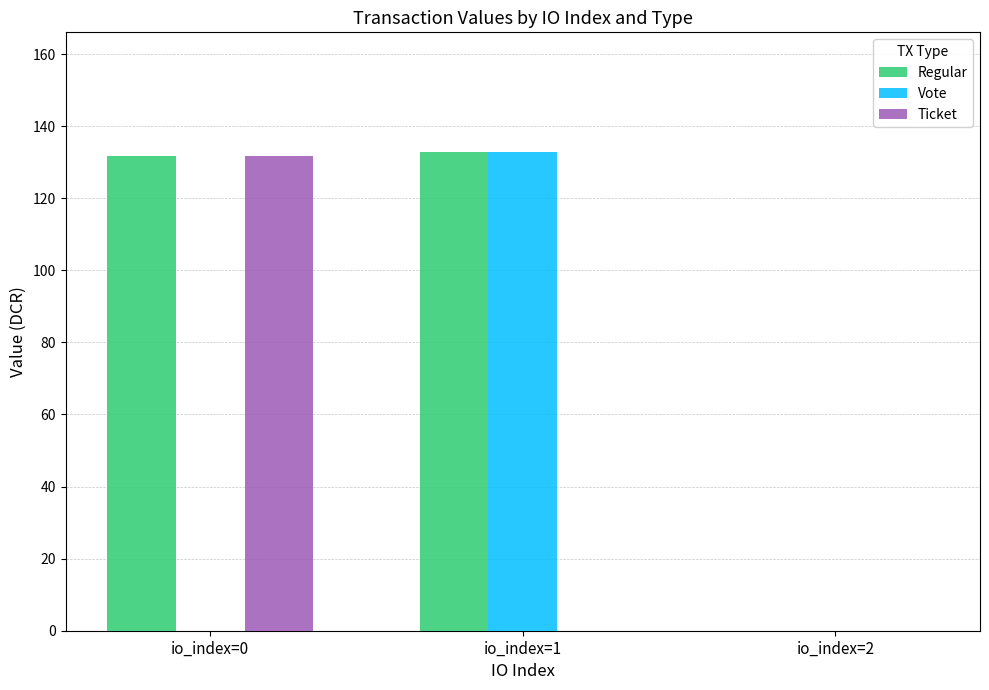

What is the sum of all Ticket values?

131.8